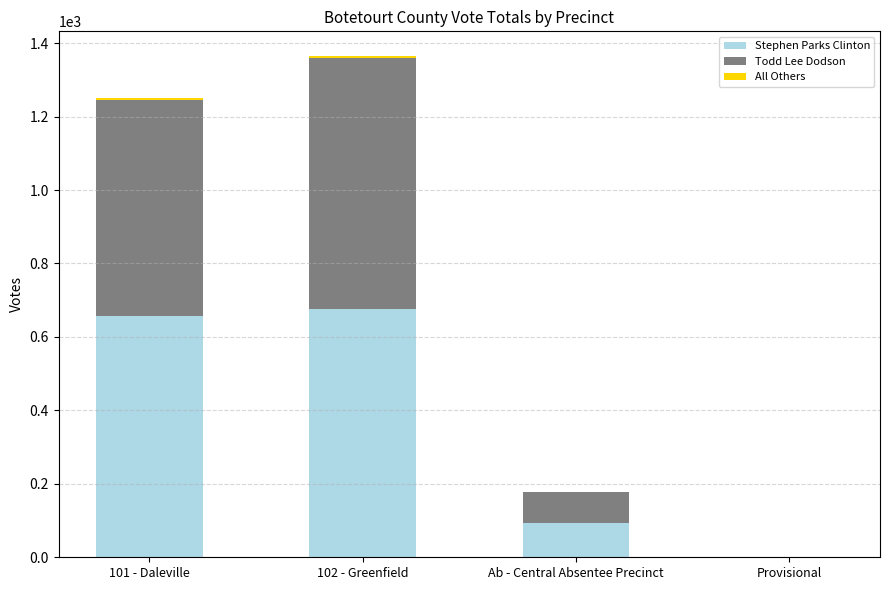

True or false: Stephen Parks Clinton has a value of 0 at Provisional.

True